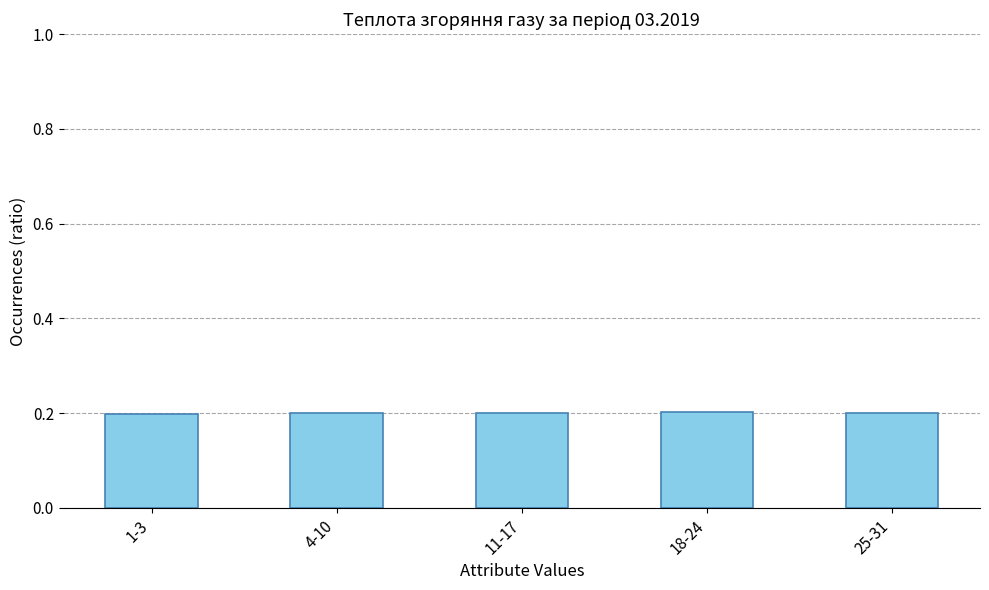

What is the average value?

0.2